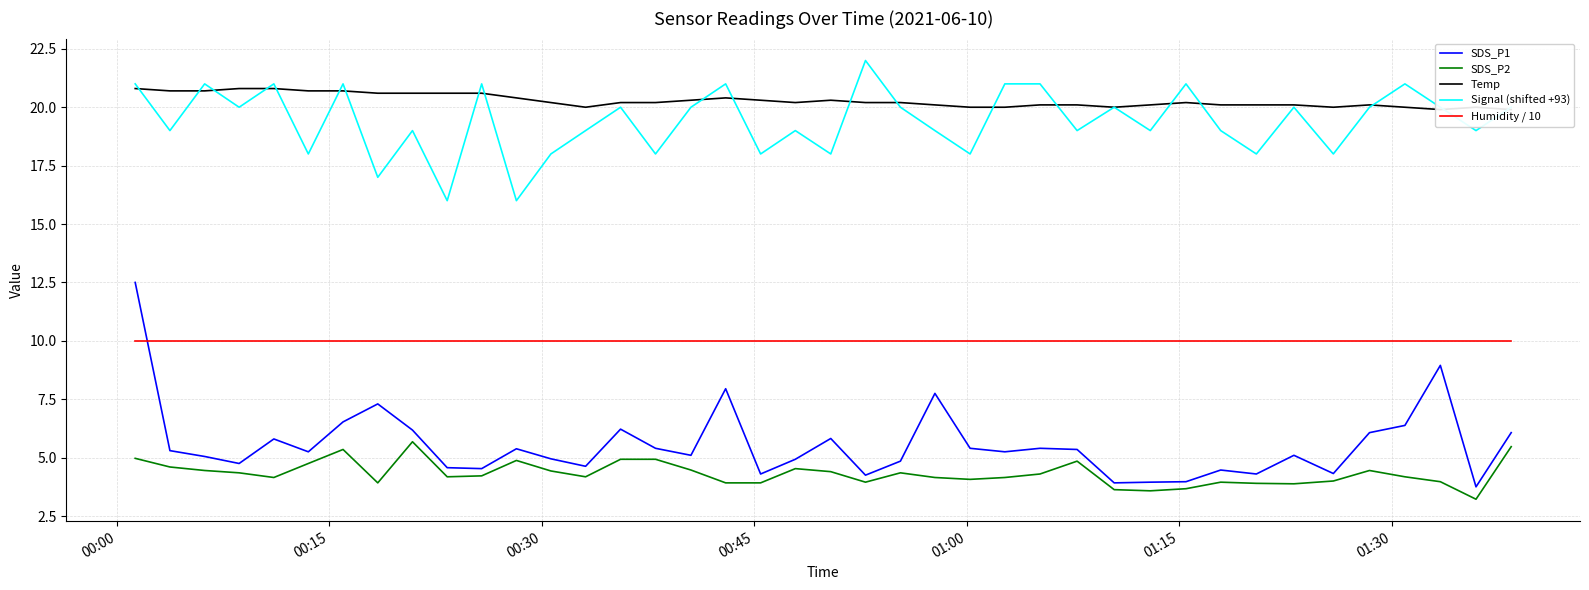

What is the minimum value for Humidity / 10?

10.0